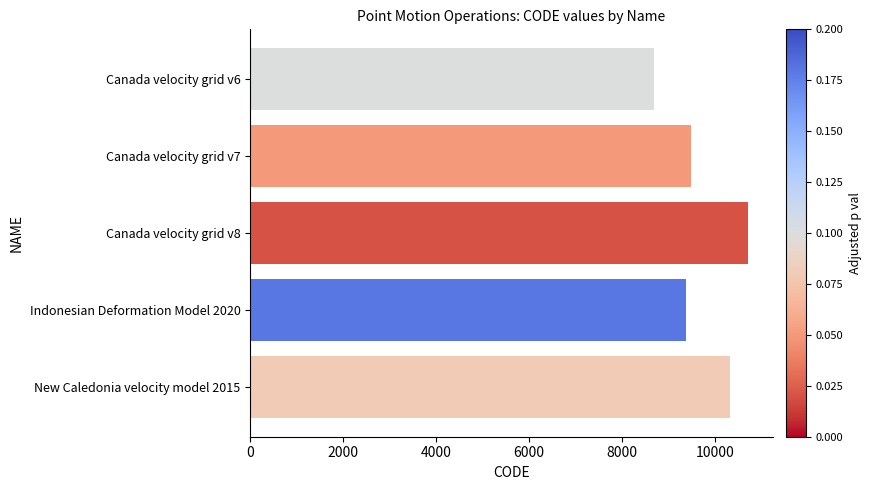

List the labels in order of value, largest first.

Canada velocity grid v8, New Caledonia velocity model 2015, Canada velocity grid v7, Indonesian Deformation Model 2020, Canada velocity grid v6